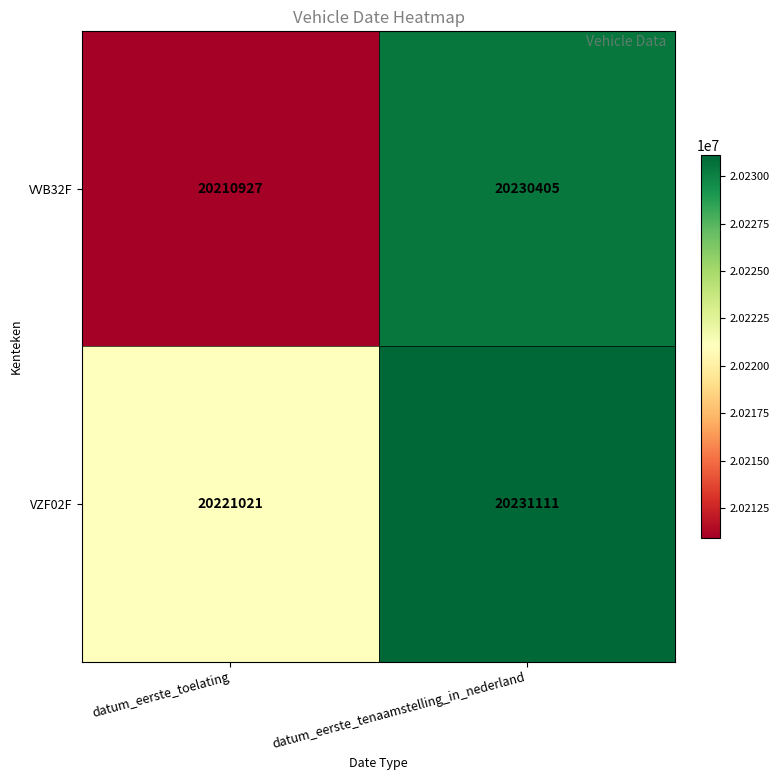

What is the average value of the VZF02F series?

20226066